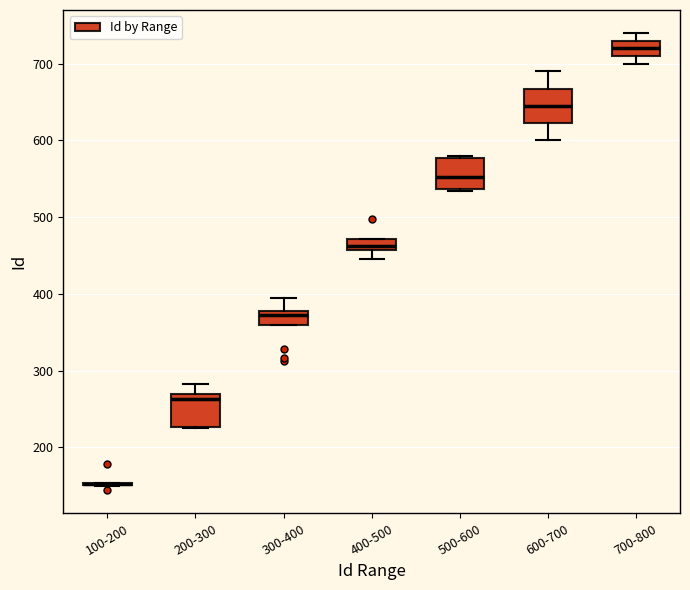

Where is the upper edge of the box for 200-300 on the y-axis? The values are not printed on the chart, so give them approximately, as read against the axis.

270